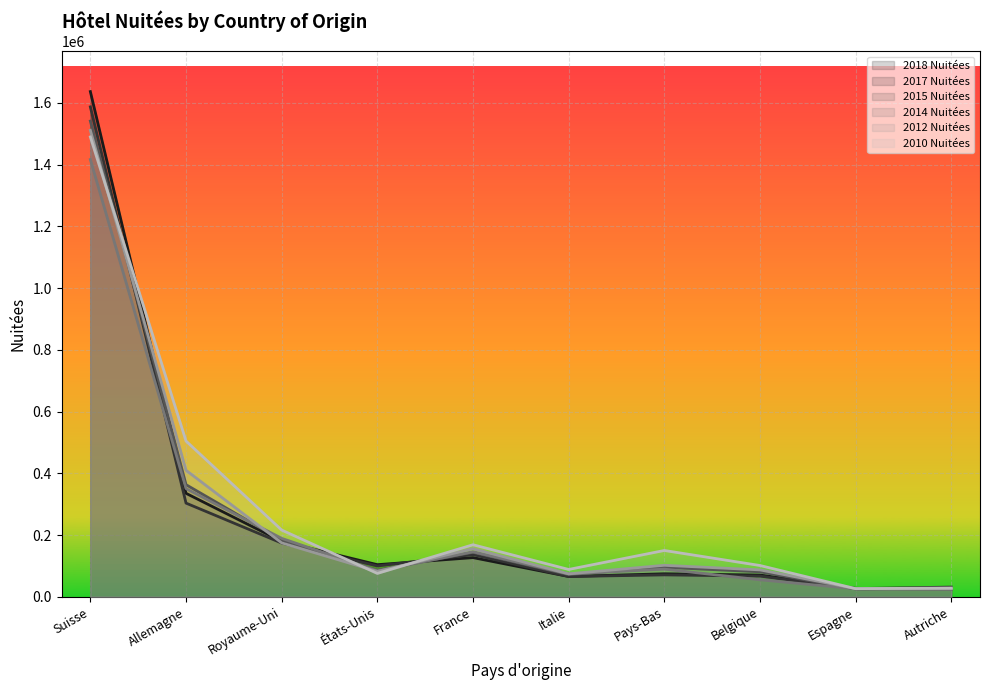

Which series has the largest total across all categories?

2010 Nuitées